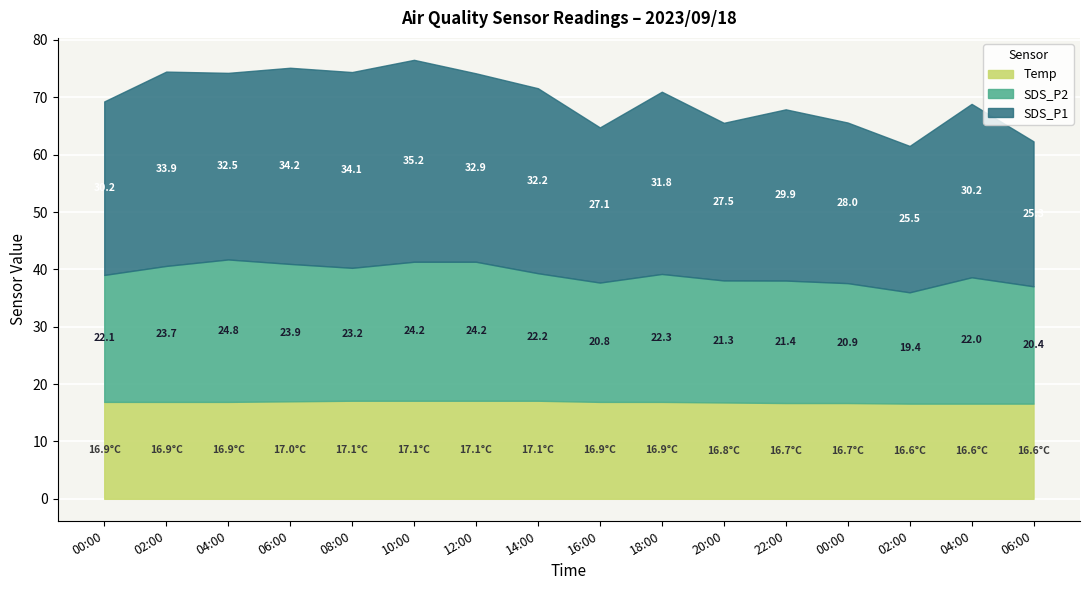

What is the difference between the second highest and second lowest values in the Temp series?

0.5